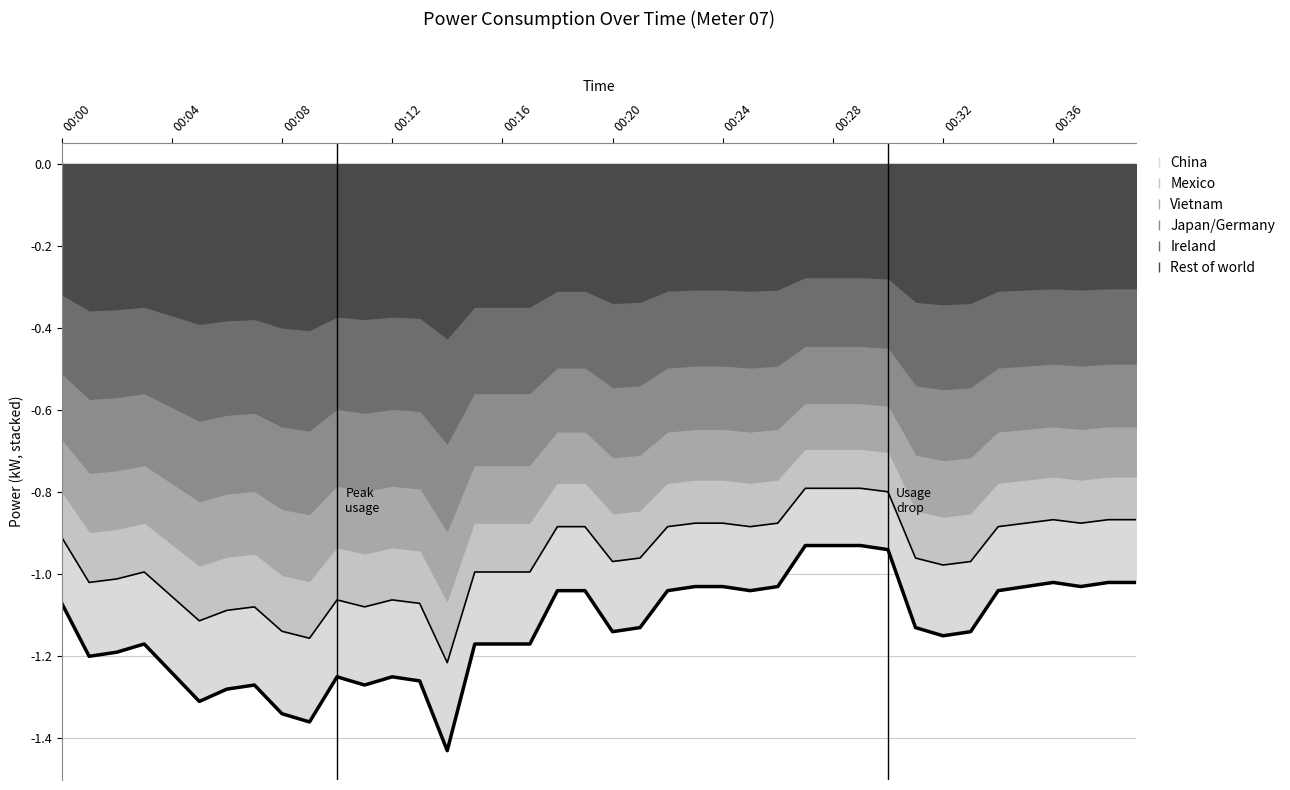

Rank the categories by value from highest to lowest.

00:27, 00:28, 00:29, 00:30, 00:36, 00:38, 00:39, 00:23, 00:24, 00:26, 00:35, 00:37, 00:18, 00:19, 00:22, 00:25, 00:34, 00:00, 00:21, 00:31, 00:20, 00:33, 00:32, 00:03, 00:15, 00:16, 00:17, 00:02, 00:01, 00:04, 00:10, 00:12, 00:13, 00:07, 00:11, 00:06, 00:05, 00:08, 00:09, 00:14